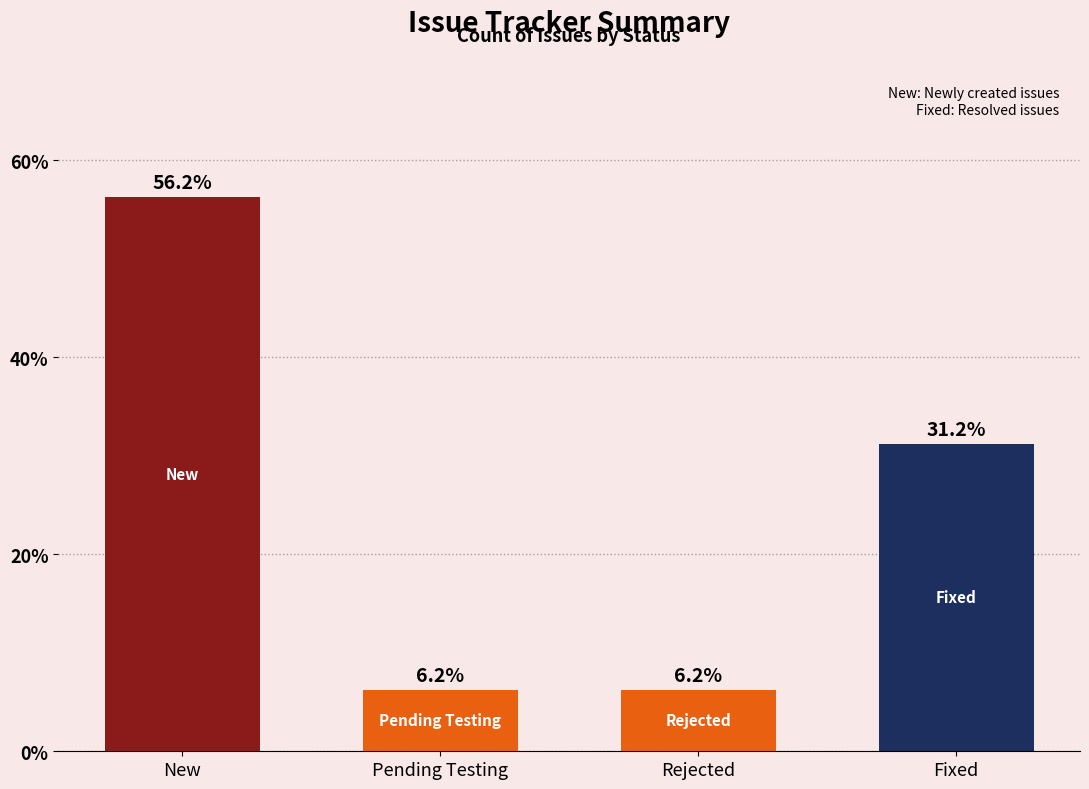

True or false: the data shows 6.5 at Fixed.

False